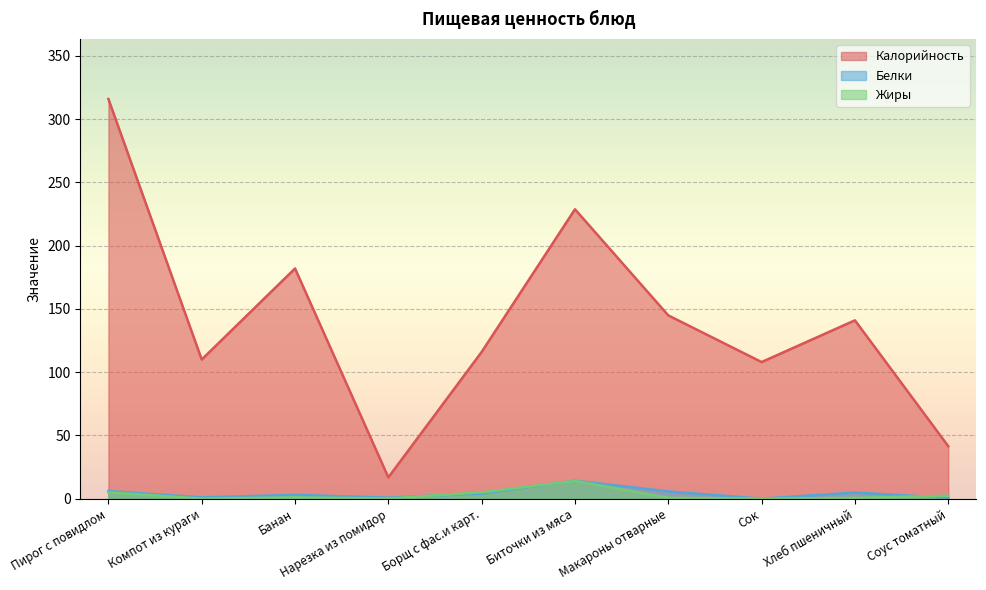

True or false: Белки and Калорийность intersect in this chart.

False